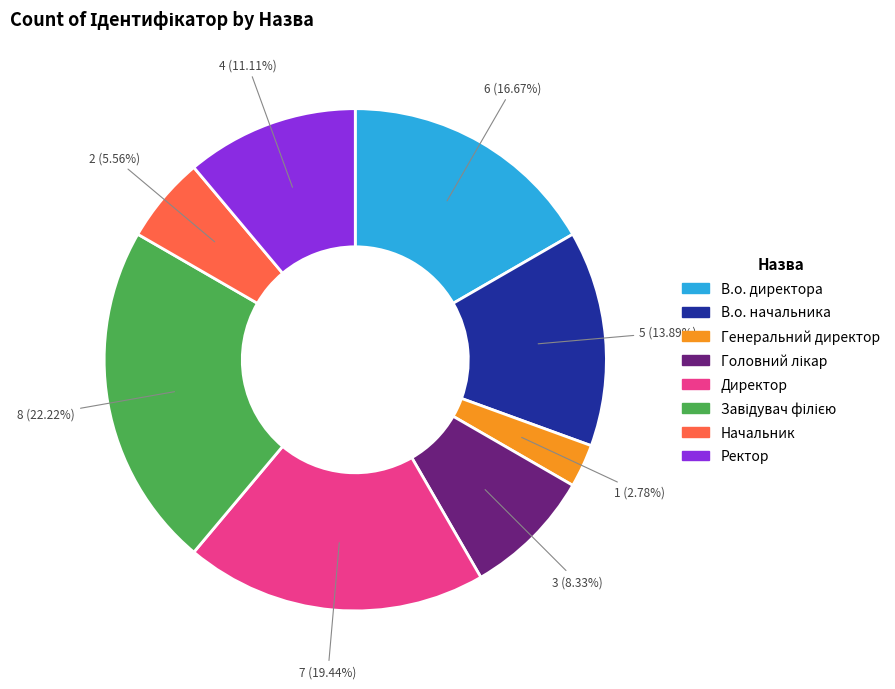

Does any single category account for the majority?

No